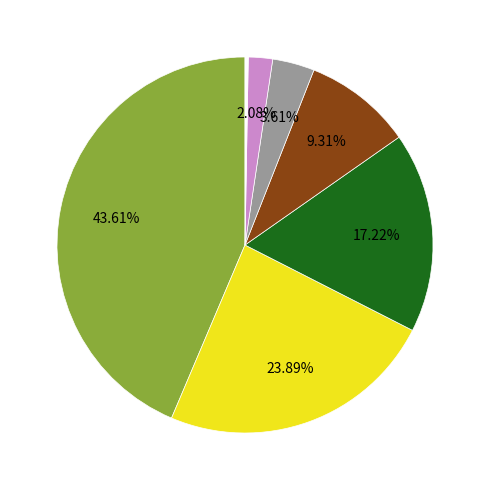

How many segments does this pie chart have?

7